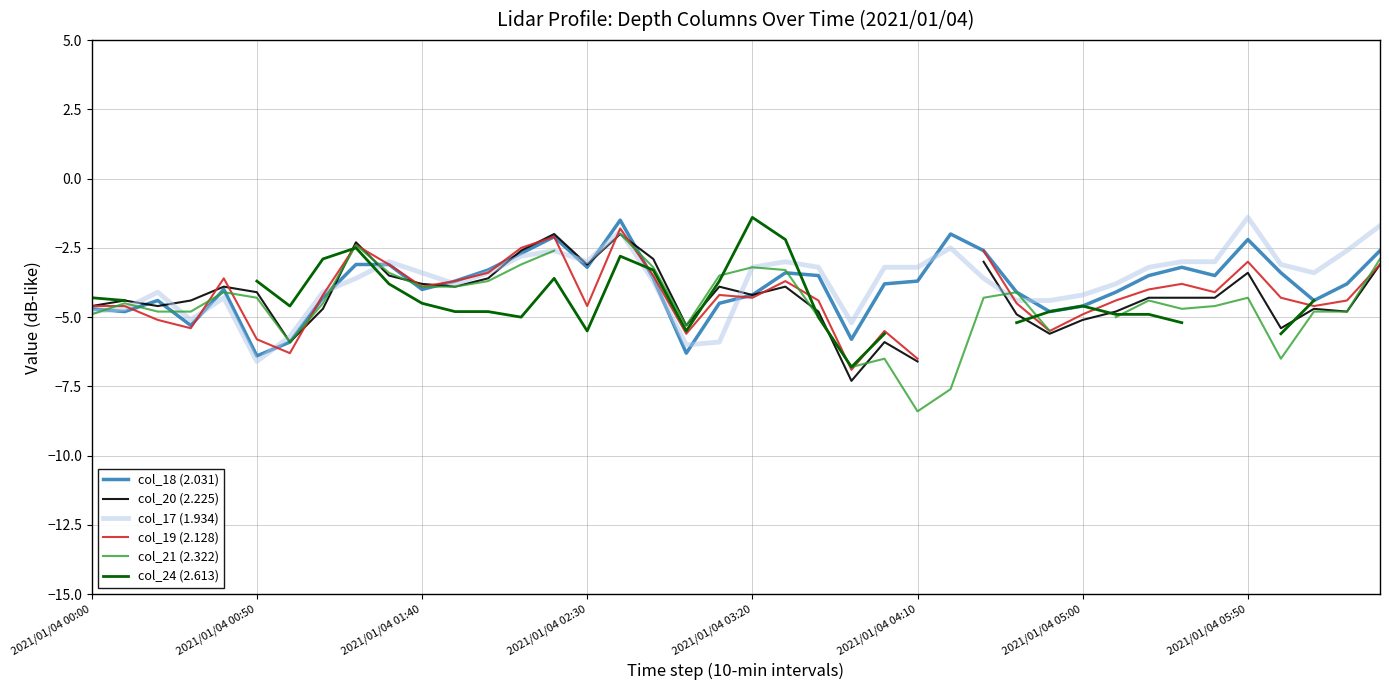

How many times do col_21 (2.322) and col_18 (2.031) cross each other?

11